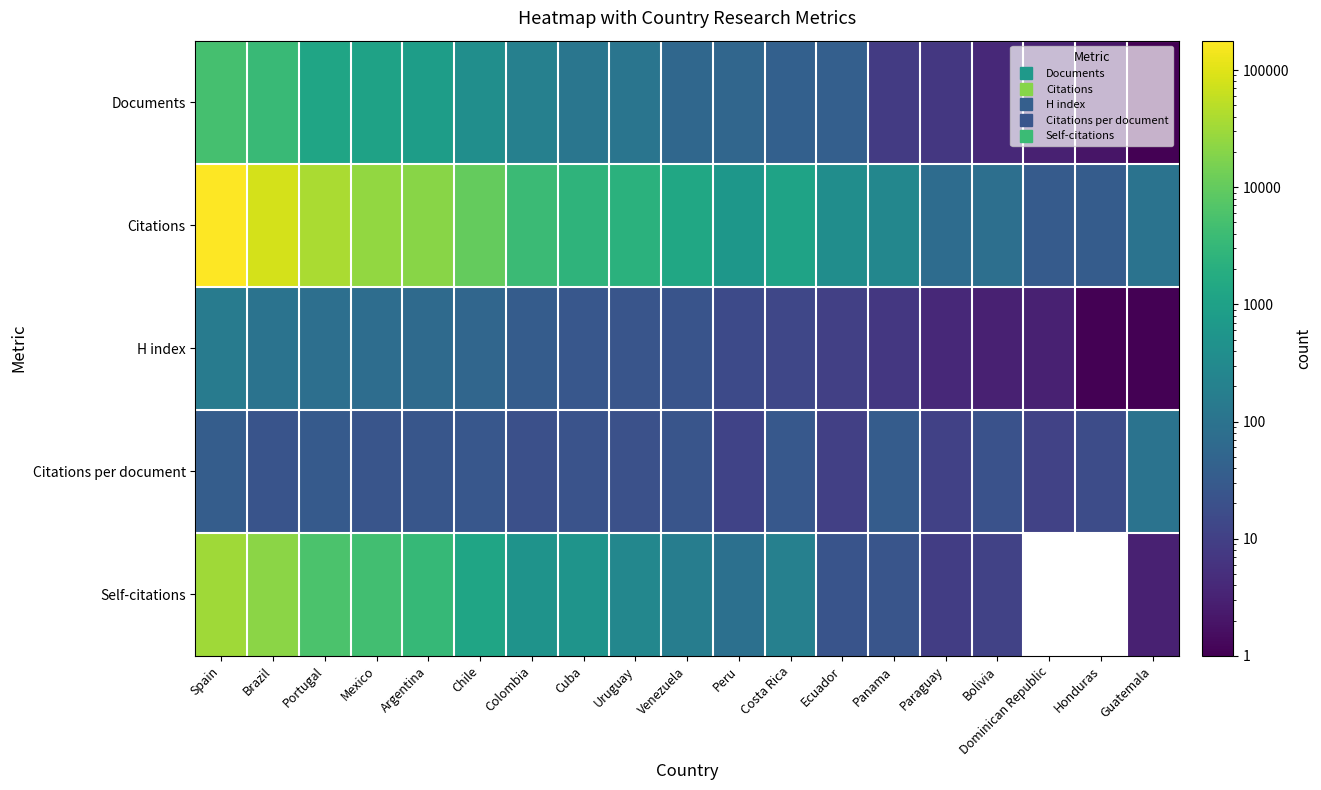

Between Venezuela and Bolivia, which series saw the biggest shift?

Citations